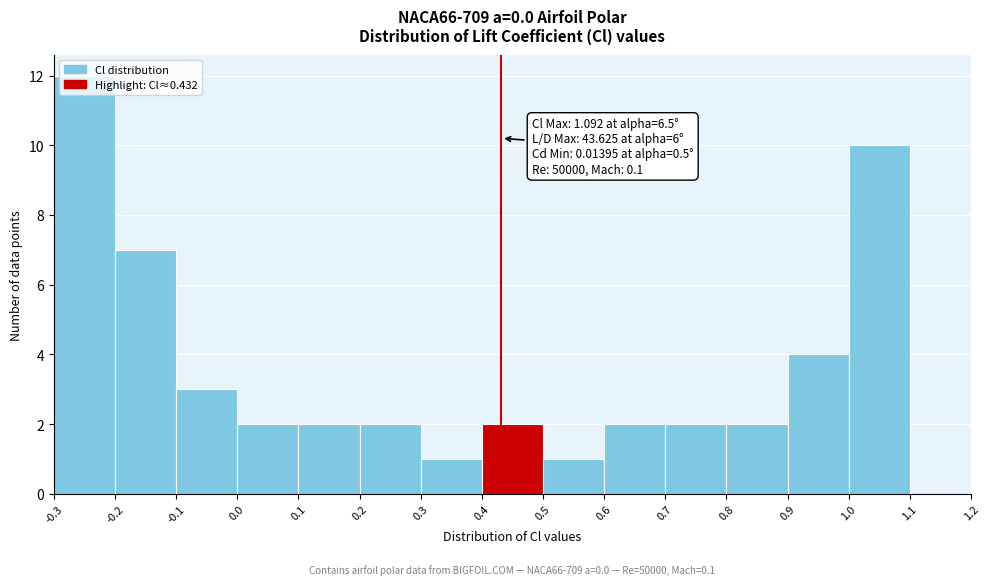

Which range on the x-axis has the tallest bar?

-0.3 to -0.2